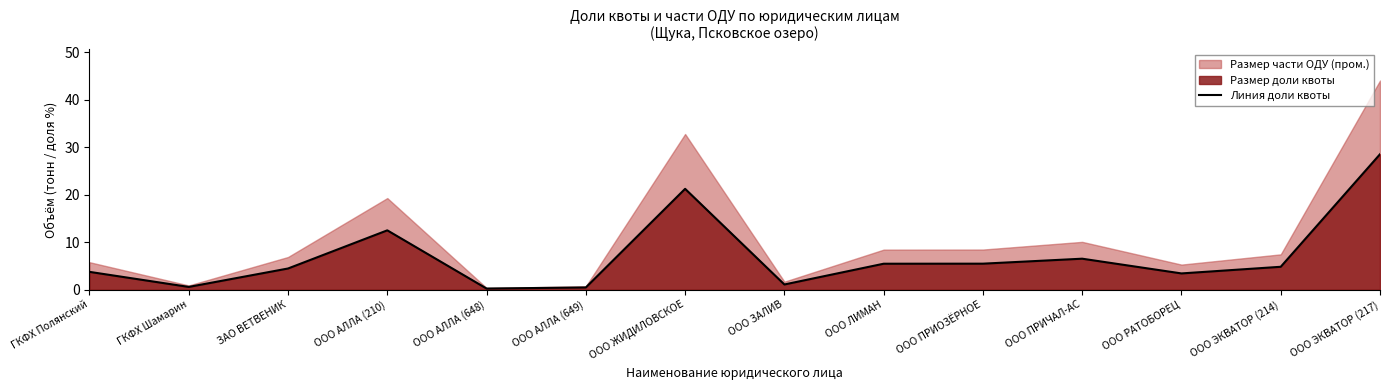

How many points are lower than both their immediate neighbors (excluding endpoints)?

4